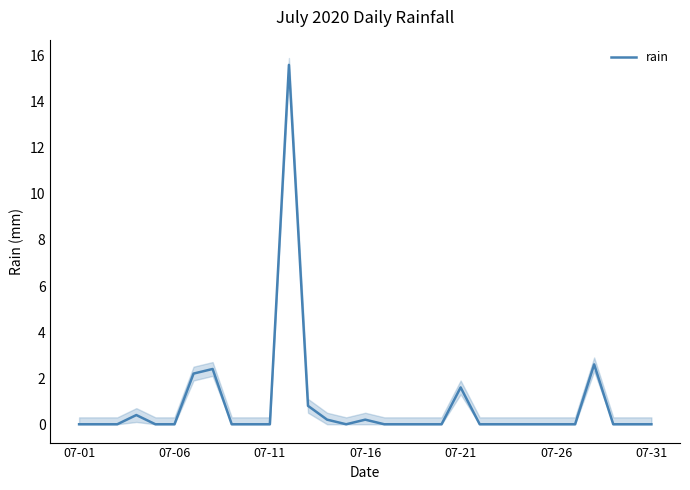

What position from the left is 28?

29